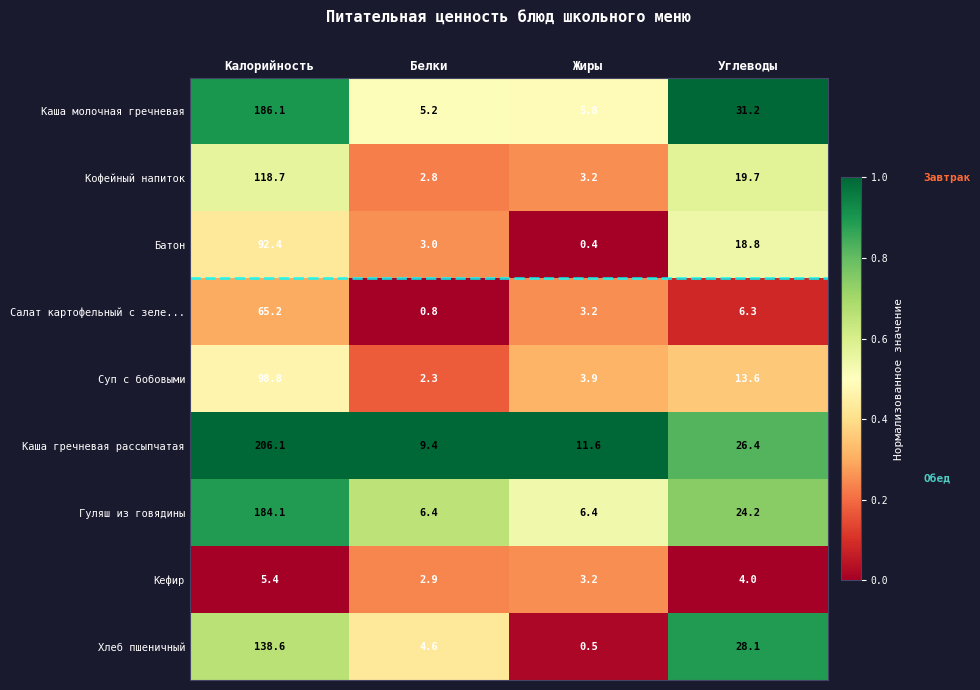

The Суп с бобовыми series shows 31.1 at Калорийность. True or false?

False